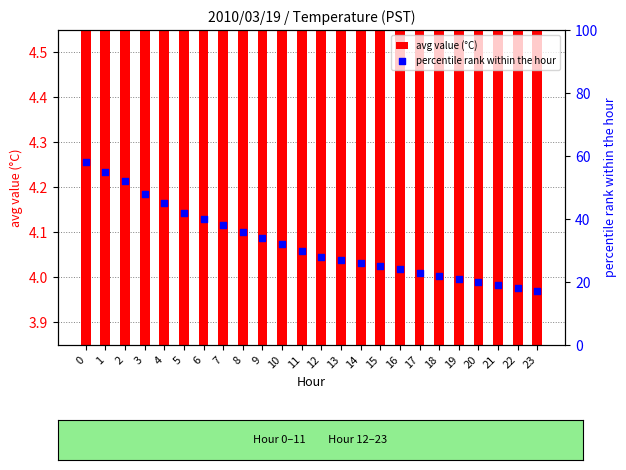

Which series has the largest total across all categories?

percentile rank within the hour